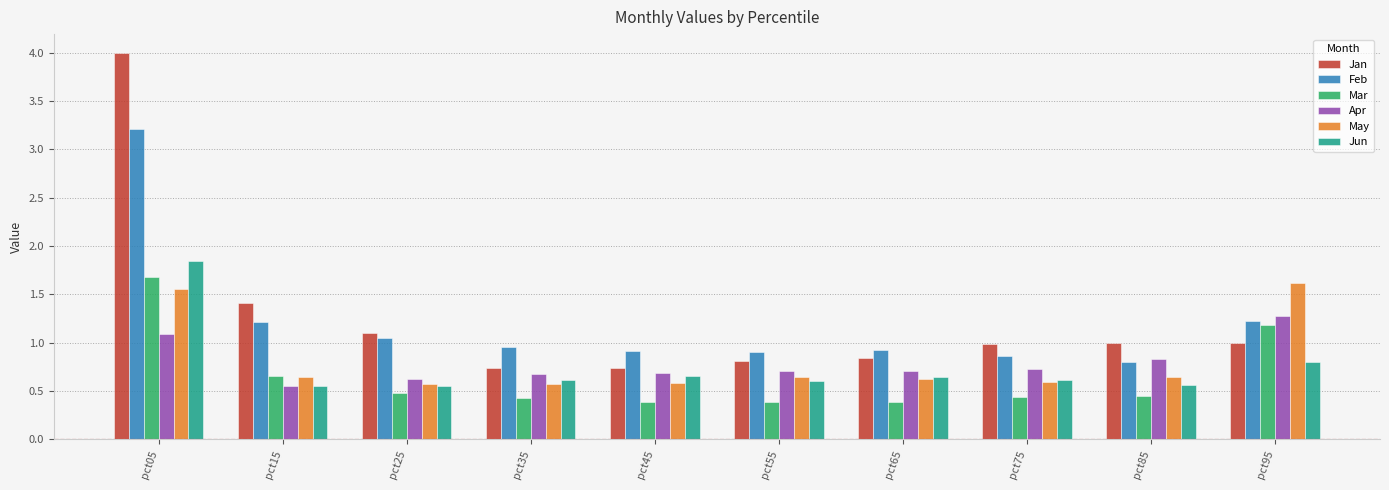

At how many categories does at least one series exceed 3?

1